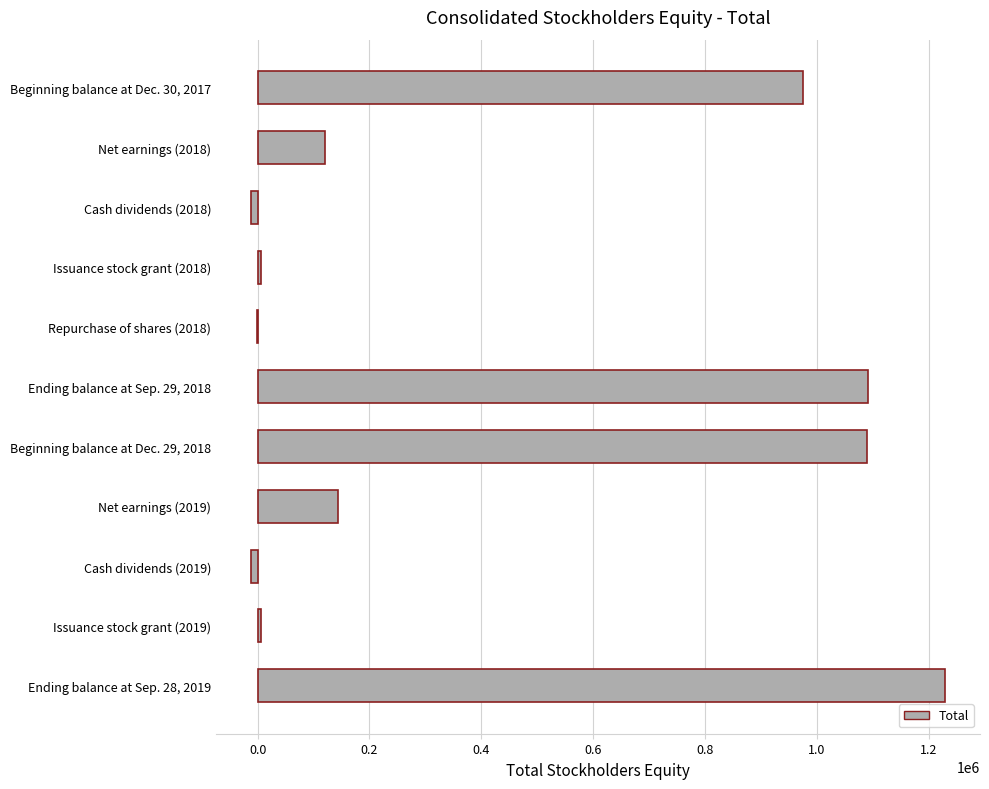

What is the sum of all values?

4634177